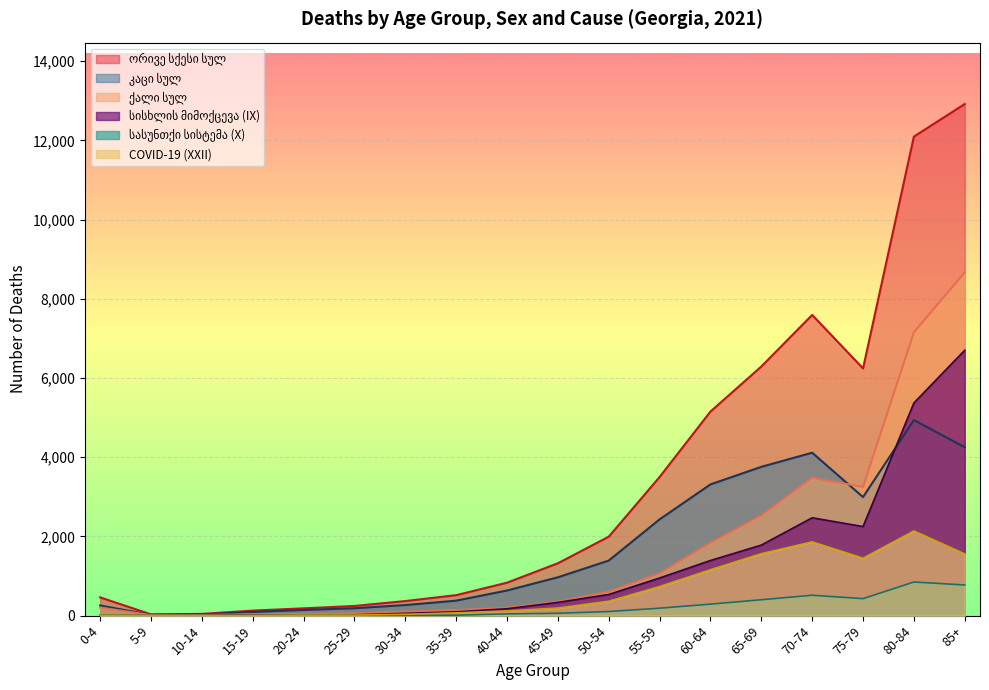

Does the chart display data point markers on the line(s)?

No